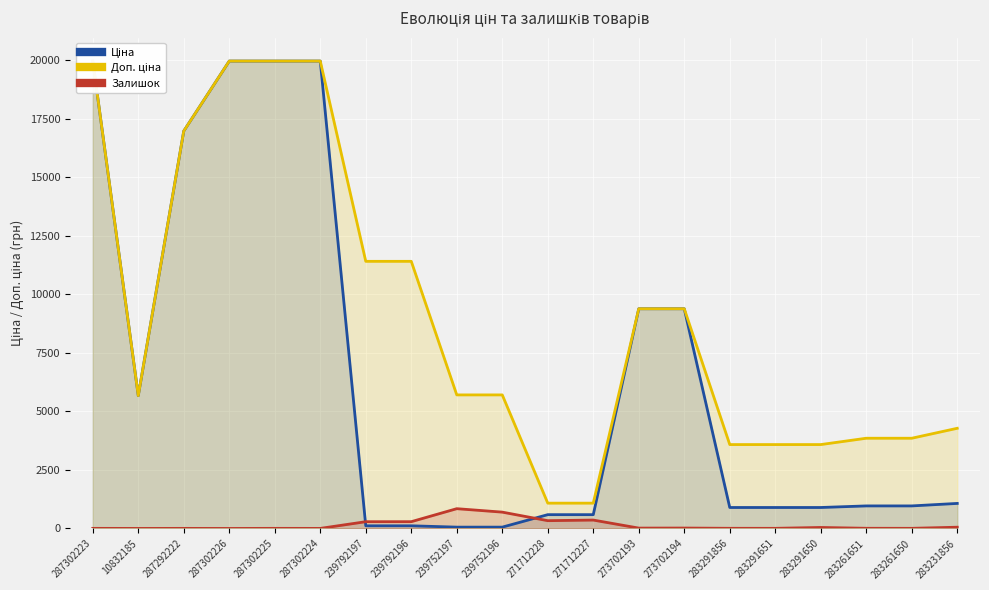

The Залишок series shows 43.0 at 283291650. True or false?

True